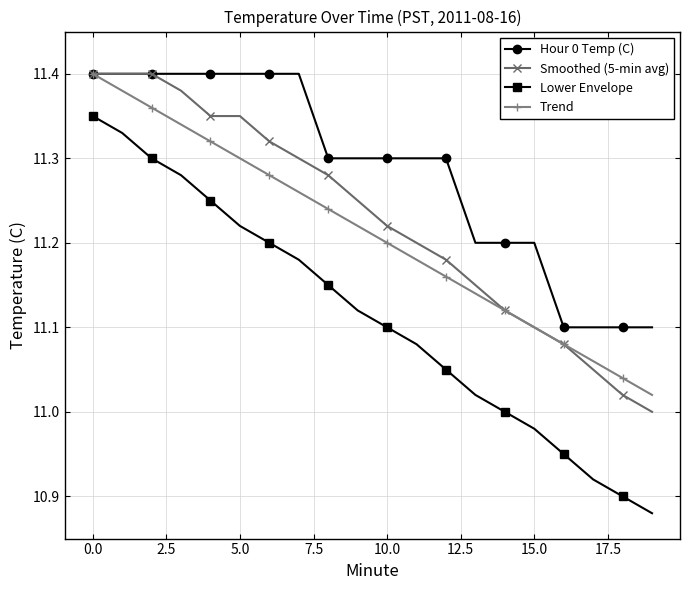

True or false: Lower Envelope has more than 2 points higher than both neighbors.

False